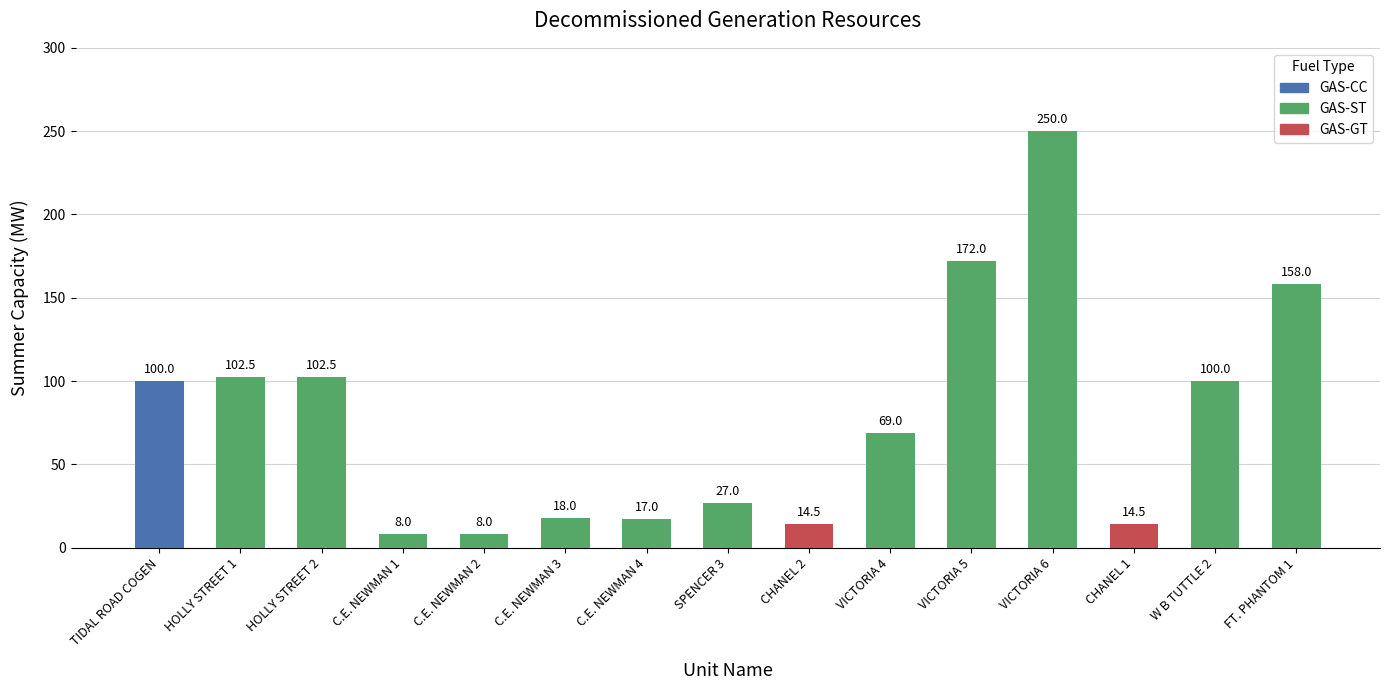

Which label corresponds to the largest value in the chart?

VICTORIA 6